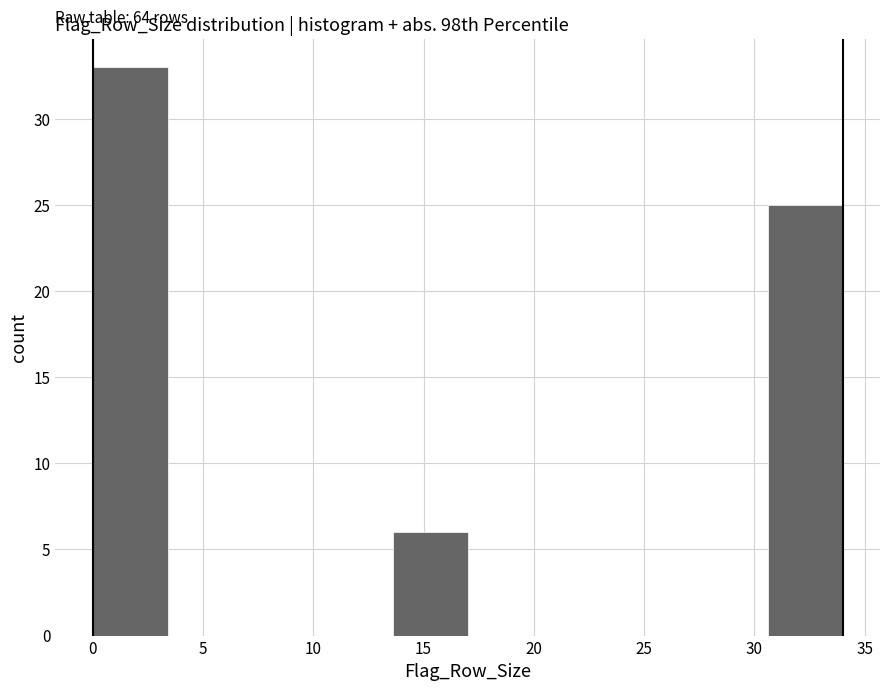

Over which range of the x-axis is the bar tallest?

0.0 to 3.4